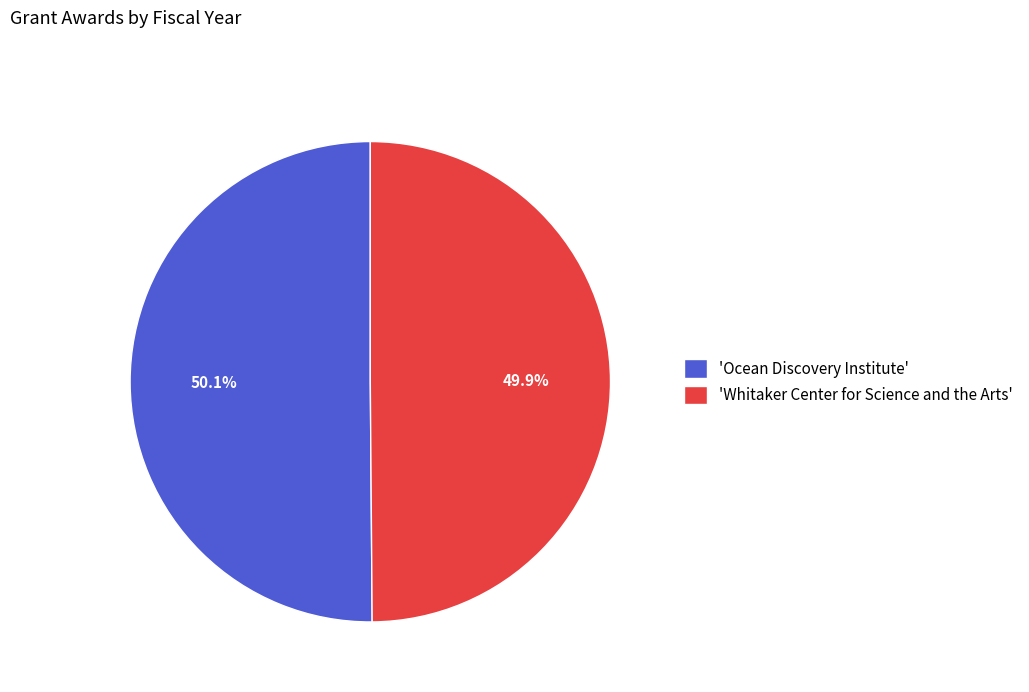

Approximately how many times larger is the value at 'Ocean Discovery Institute' compared to 'Whitaker Center for Science and the Arts'?

1.0